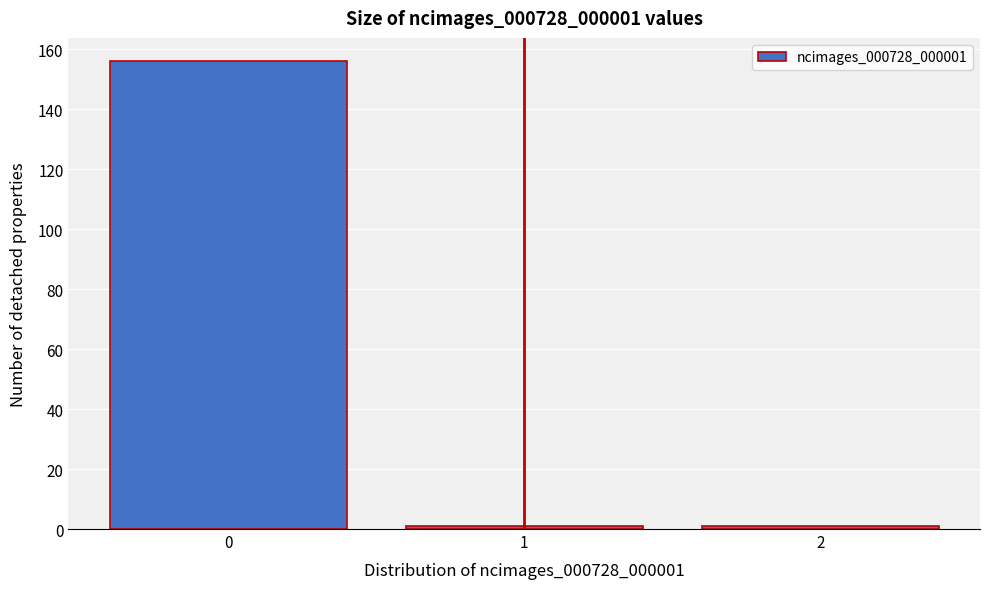

Reading right to left, what are all the values shown in this chart?

2=1	1=1	0=156